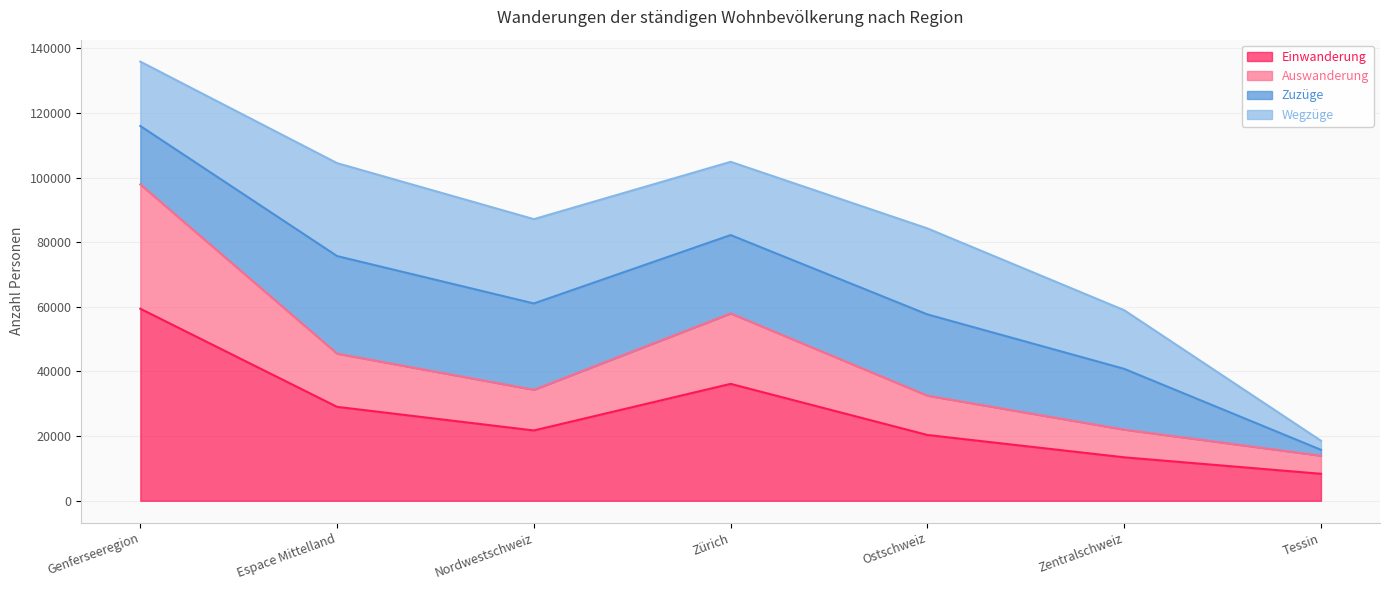

Which category has the highest value in the Einwanderung series?

Genferseeregion